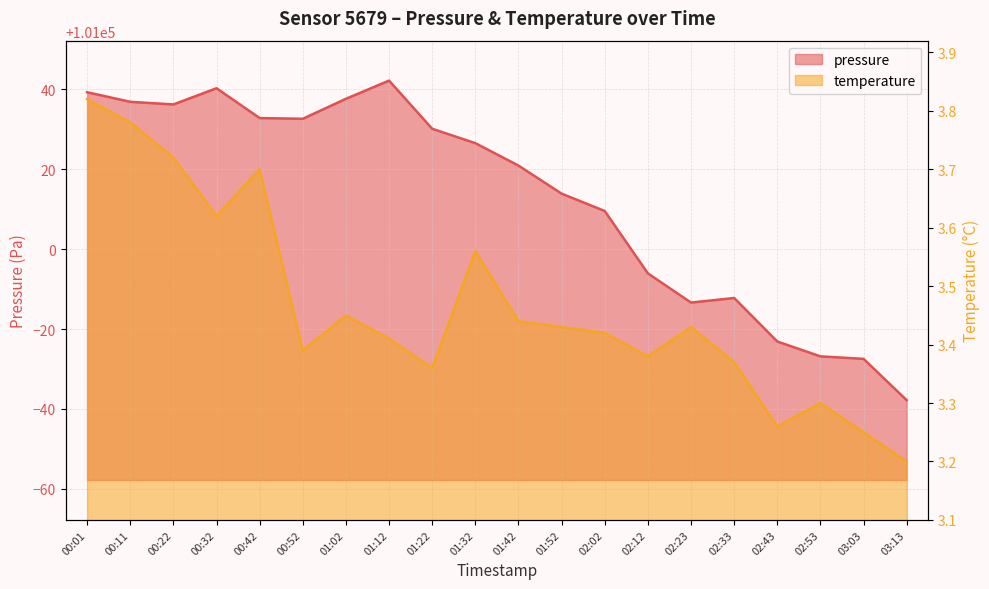

Reading left to right, extract all data points from this chart.

pressure: 101039.3	101036.9	101036.2	101040.3	101032.8	101032.7	101037.7	101042.2	101030.2	101026.6	101020.9	101013.9	101009.6	100993.9	100986.6	100987.8	100976.9	100973.2	100972.5	100962.2
temperature: 3.8	3.8	3.7	3.6	3.7	3.4	3.5	3.4	3.4	3.6	3.4	3.4	3.4	3.4	3.4	3.4	3.3	3.3	3.2	3.2